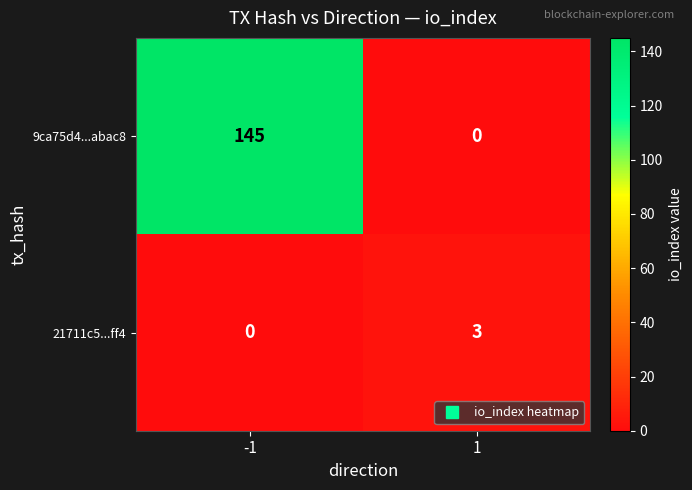

Which series has the widest spread of values?

9ca75d4...abac8